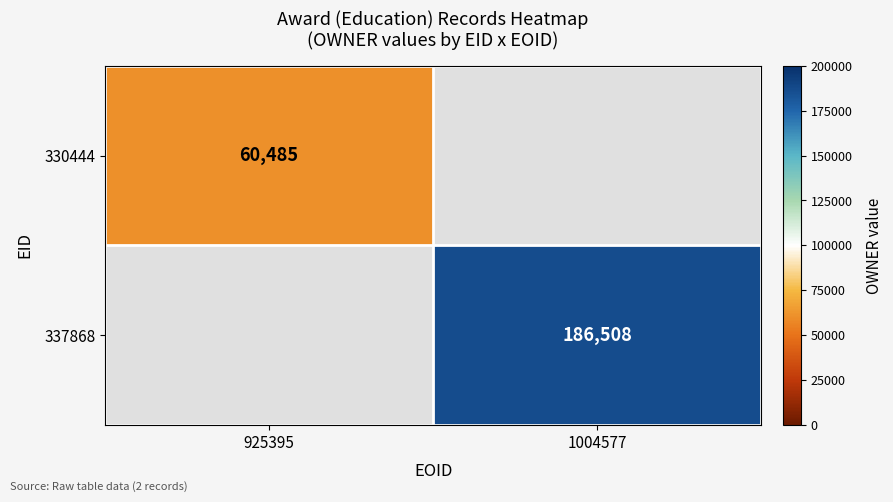

Count the number of data series in this chart.

2